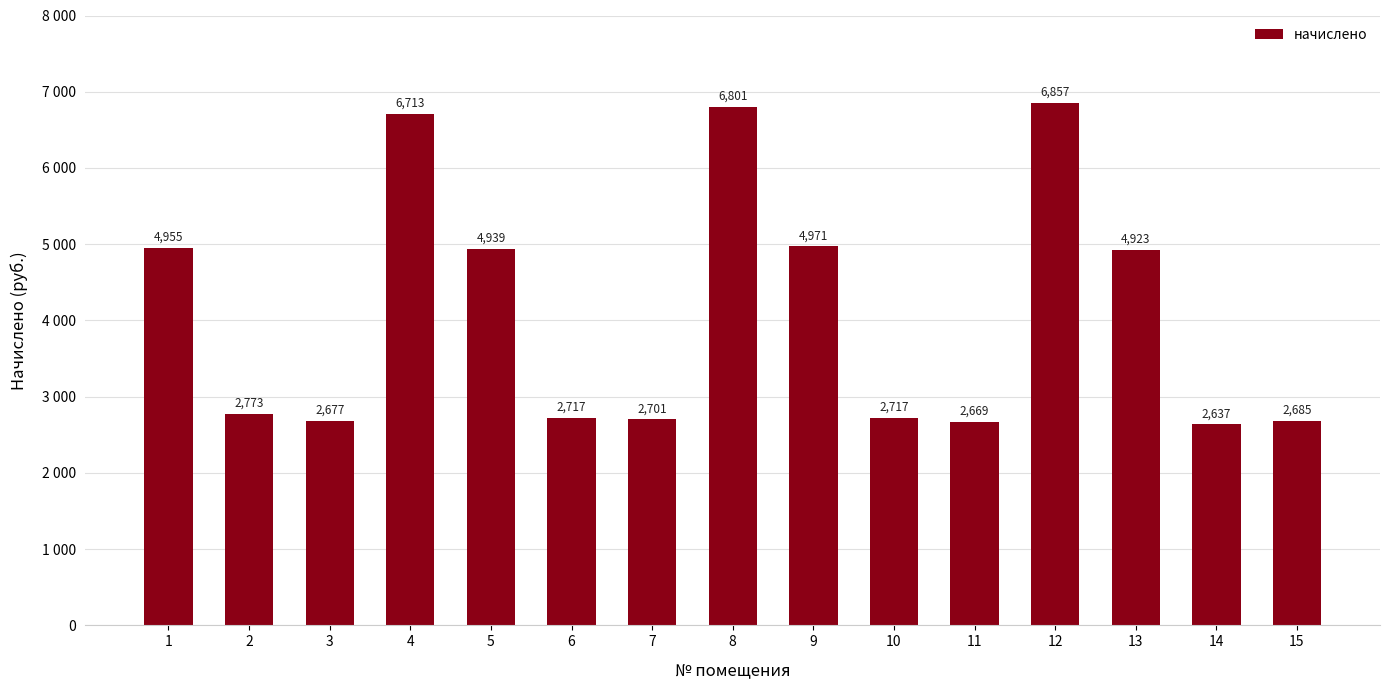

What is the value of the 15th bar from the left?

2685.4